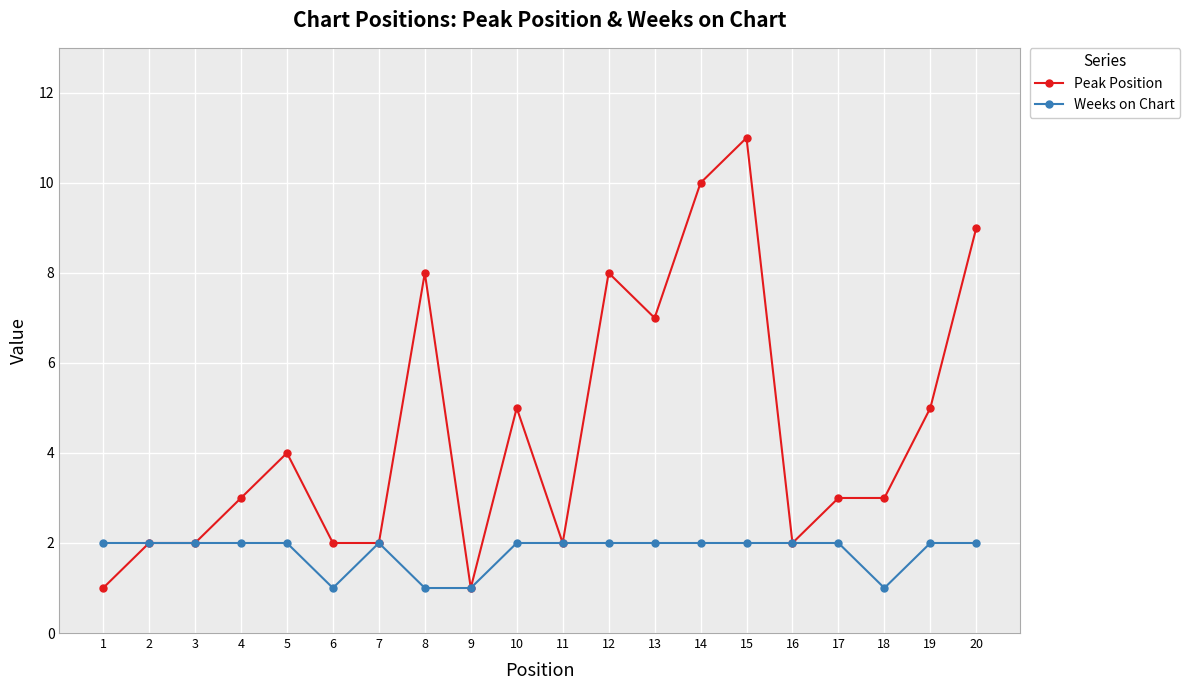

Is the value of Weeks on Chart at 4 greater than the value of Peak Position at 10?

No